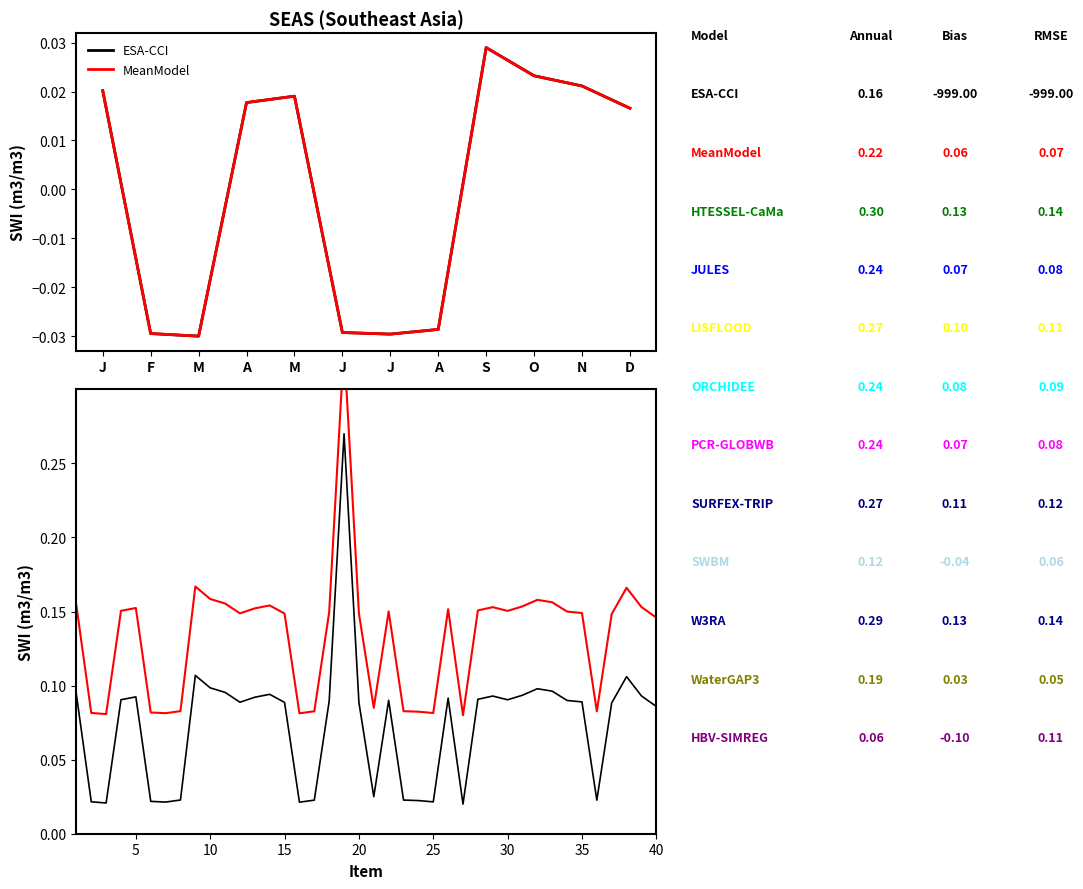

Between J and 25, which series saw the biggest shift?

ESA-CCI